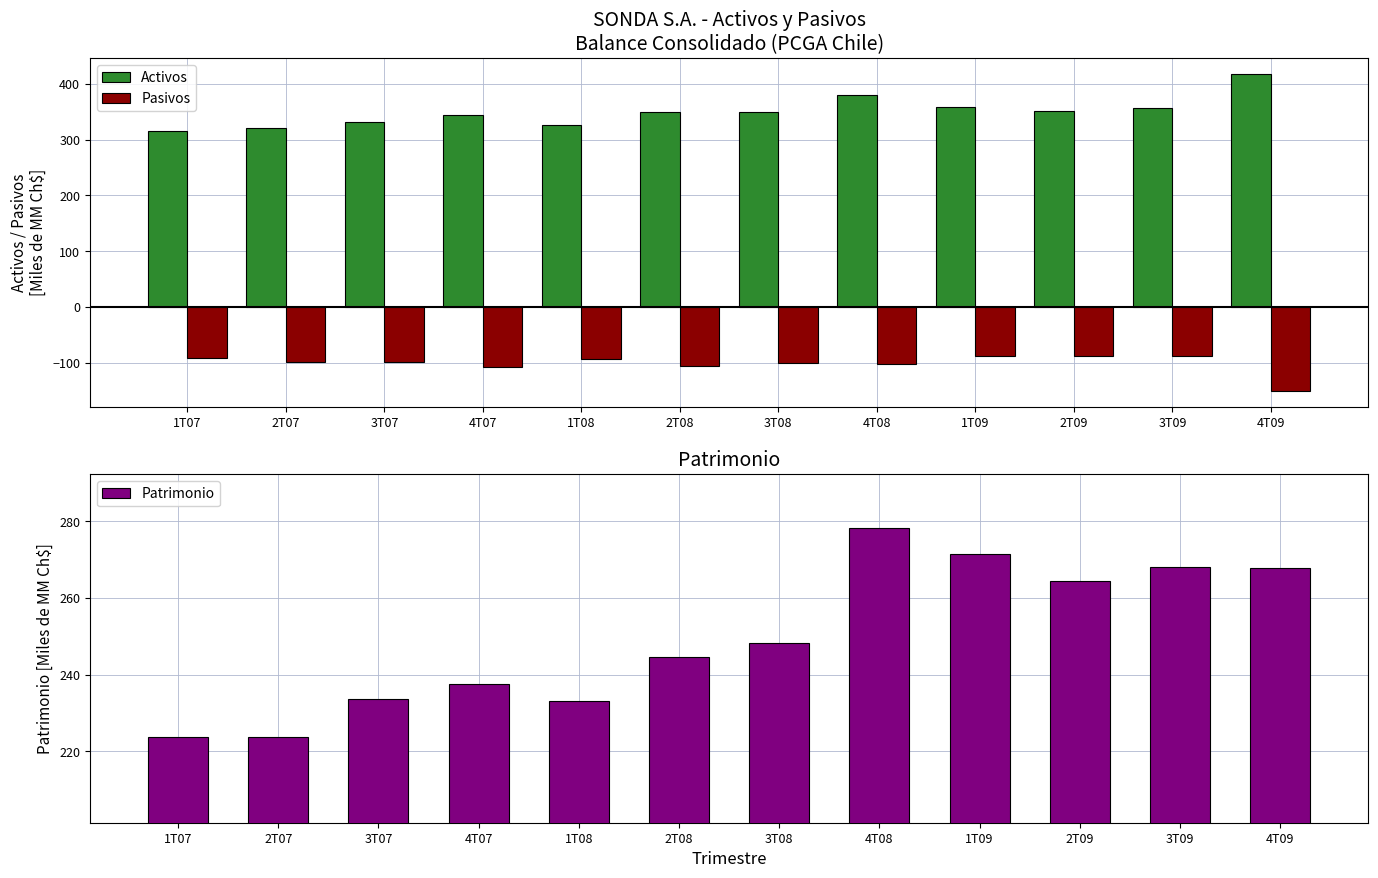

How many values in the Activos series exceed 349?

7